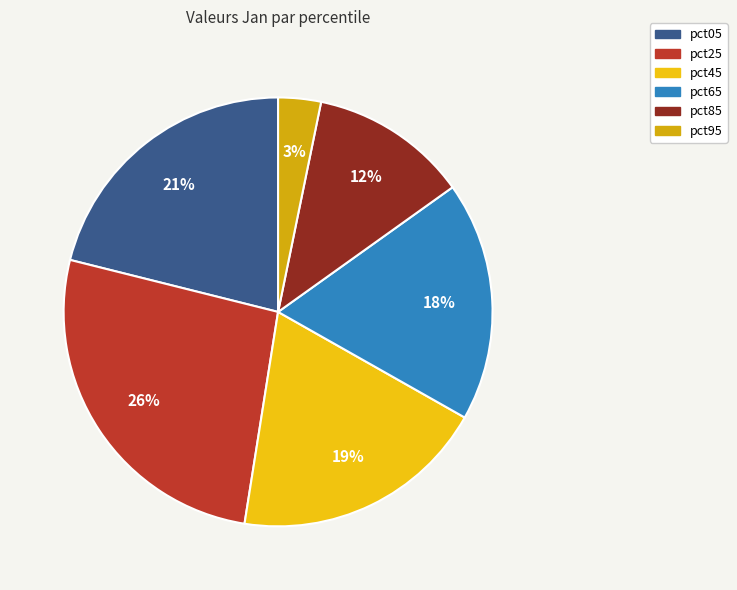

How many segments does this pie chart have?

6